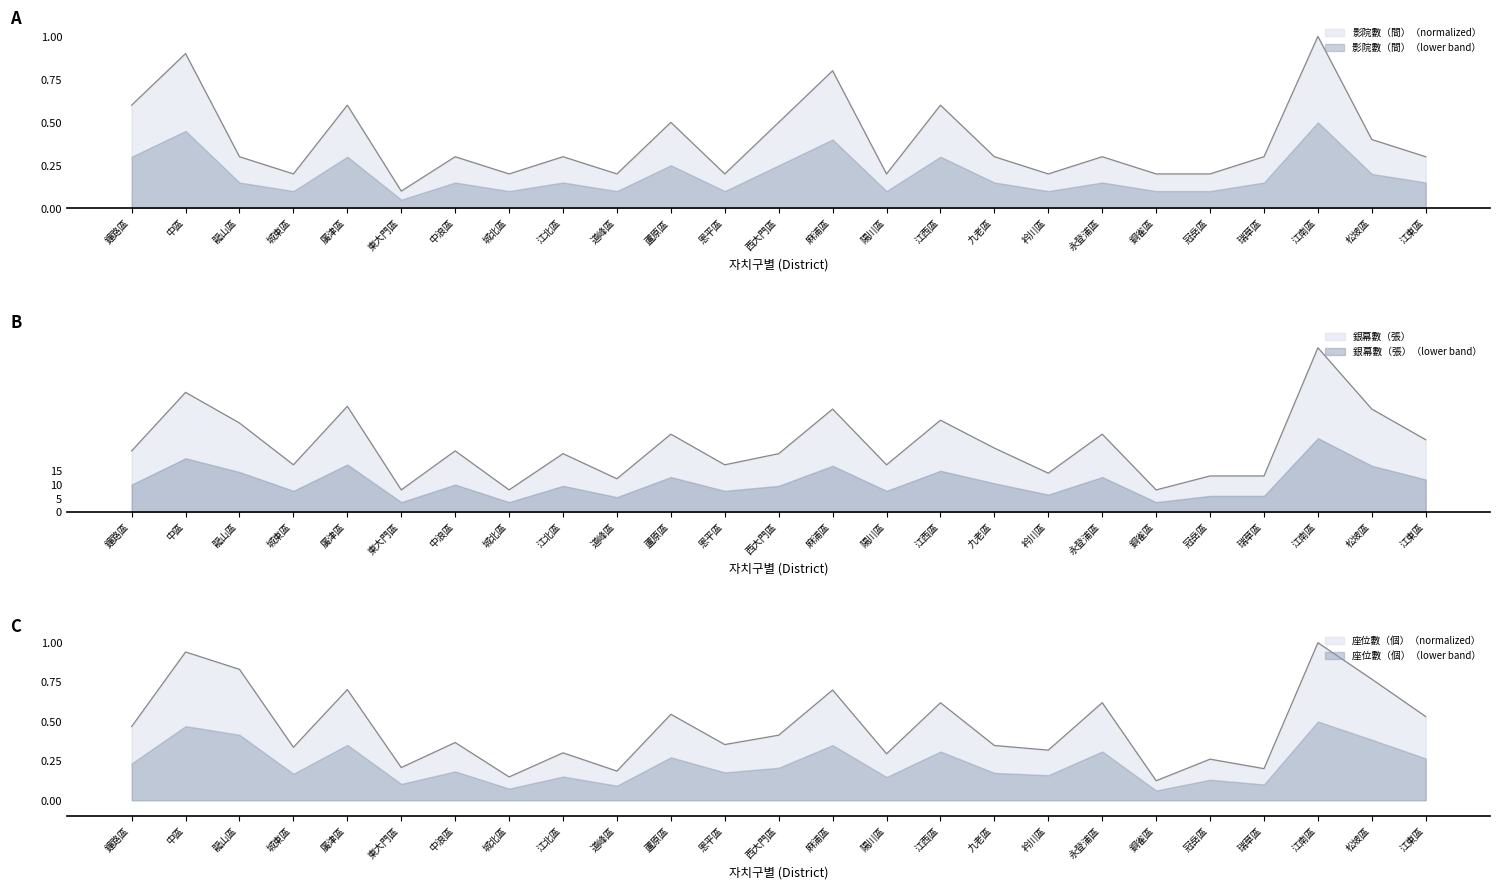

True or false: 銀幕數（張） and 座位數（個） cross at least once.

False